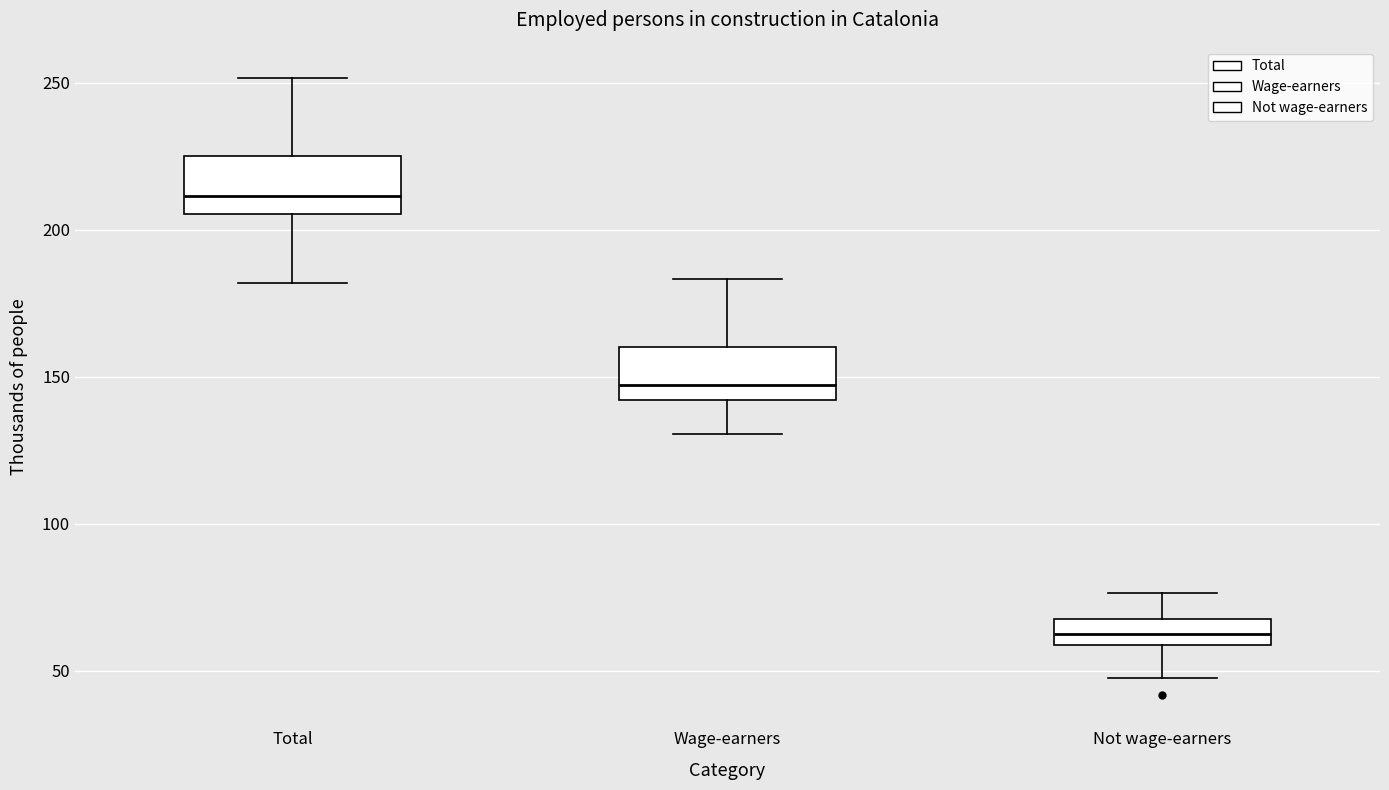

Reading left to right, read every box against the y-axis: the position of its median line, the range the box covers, and the ends of its whiskers. The values are not printed on the chart, so give them approximately, as read against the axis.

Total: median 210, box 205 to 225, whiskers 180 to 250
Wage-earners: median 145, box 140 to 160, whiskers 130 to 185
Not wage-earners: median 60 (inside the box), box 60 to 70, whiskers 50 to 75